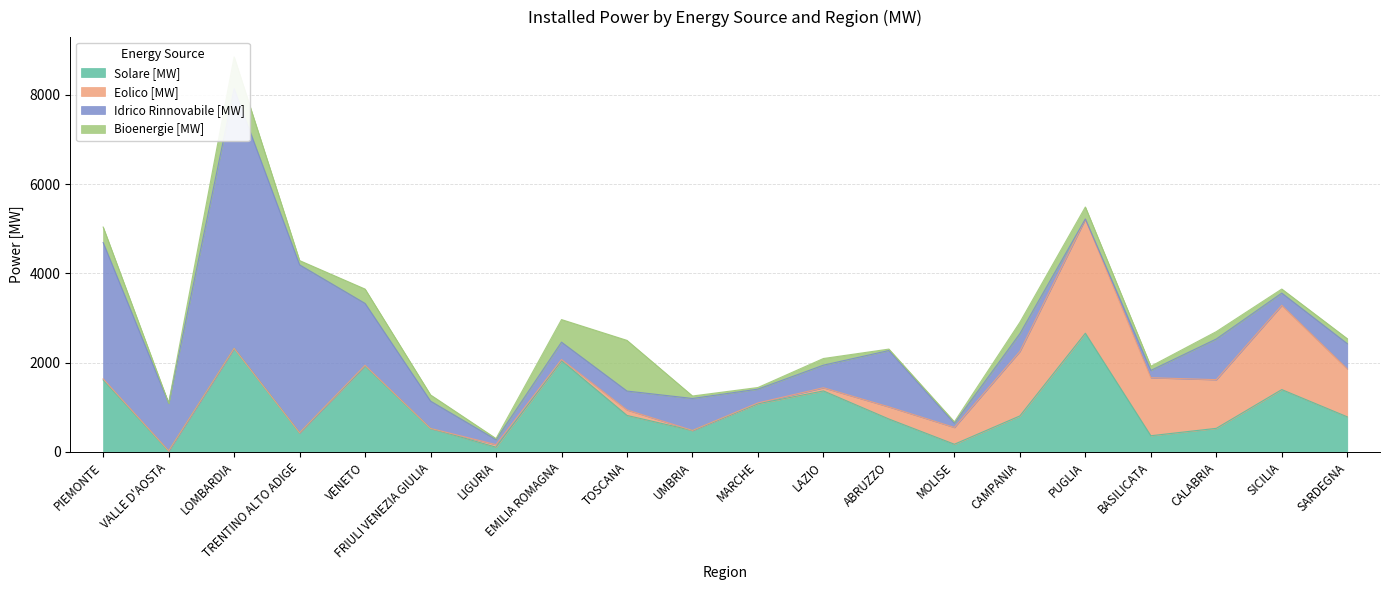

What is the sum of all Eolico [MW] values?

10335.5